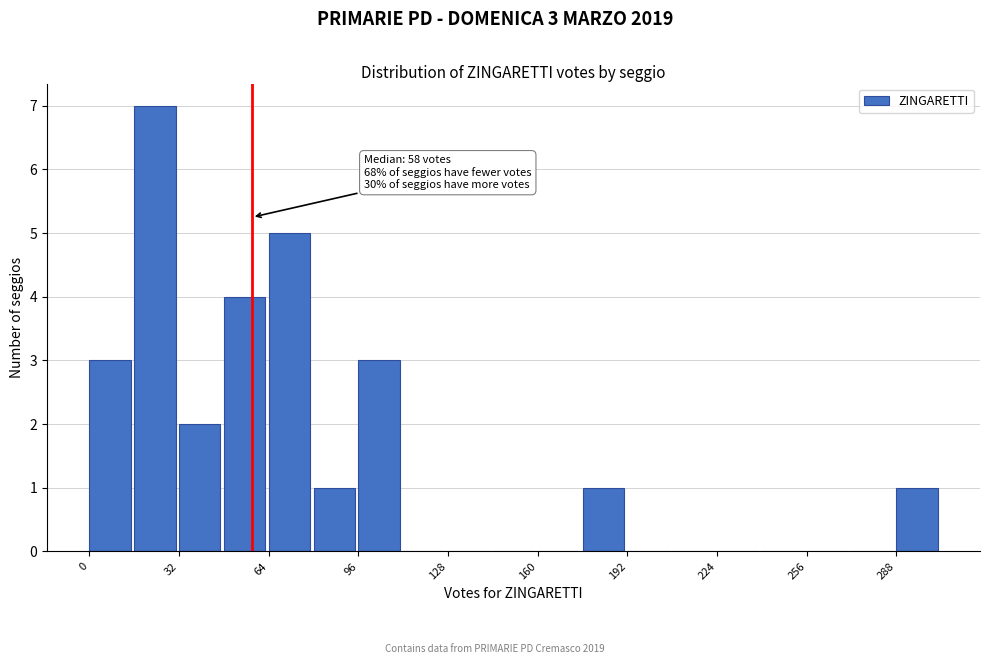

Around what value on the x-axis is the tallest bar? Give the approximate position of its centre, as read against the axis.

25